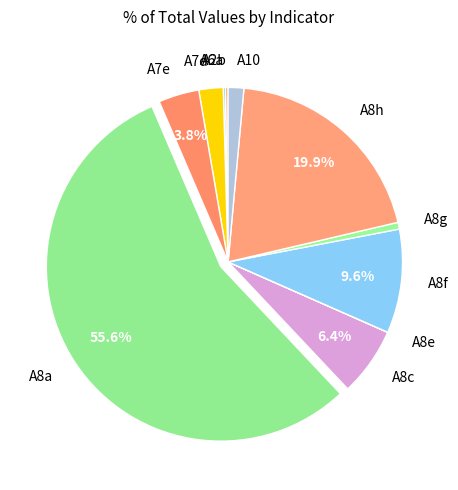

To the nearest percent, what portion does A8a represent?

56%